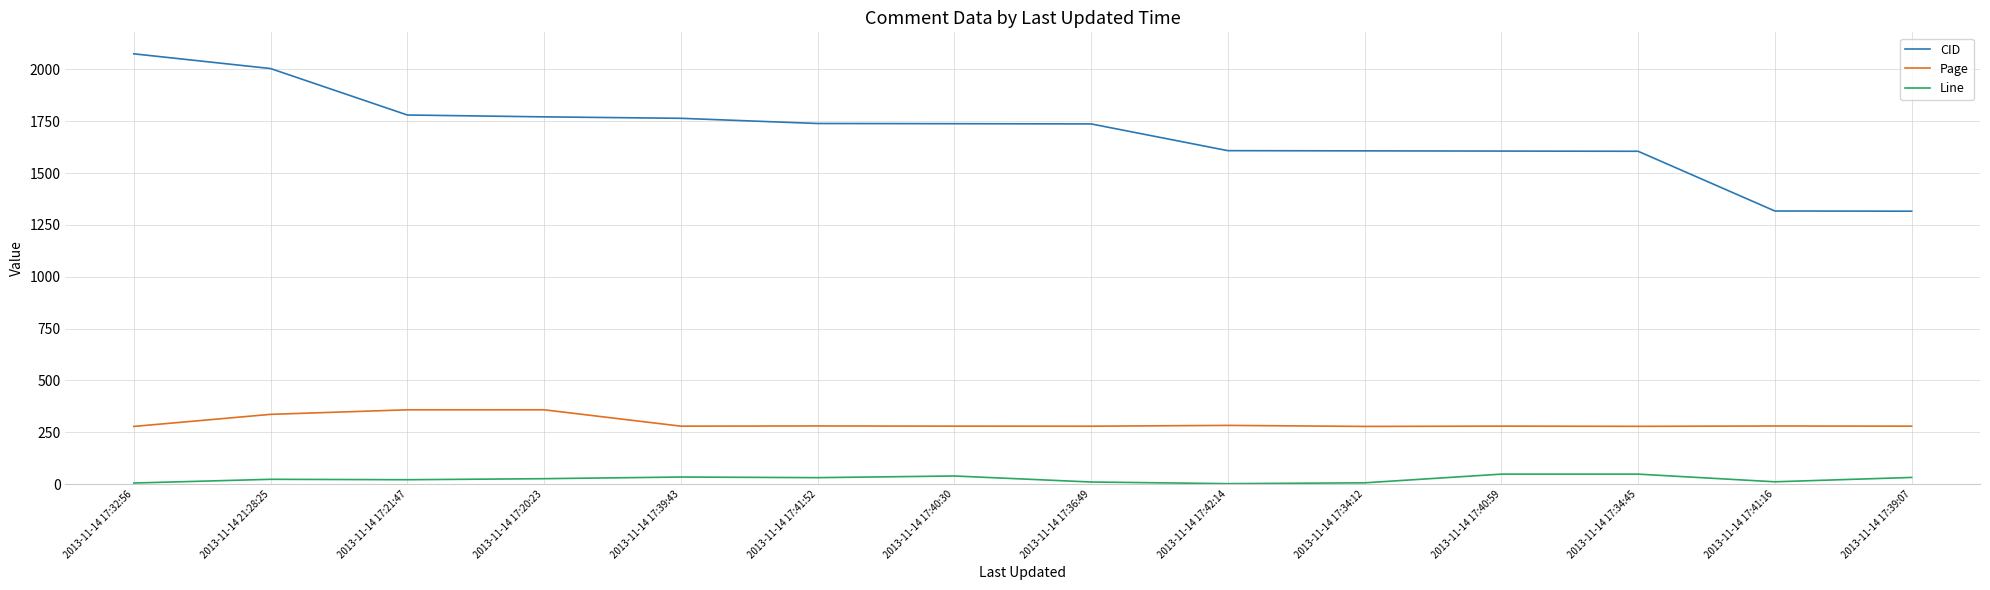

List the series in order of their peak value, lowest first.

Line, Page, CID